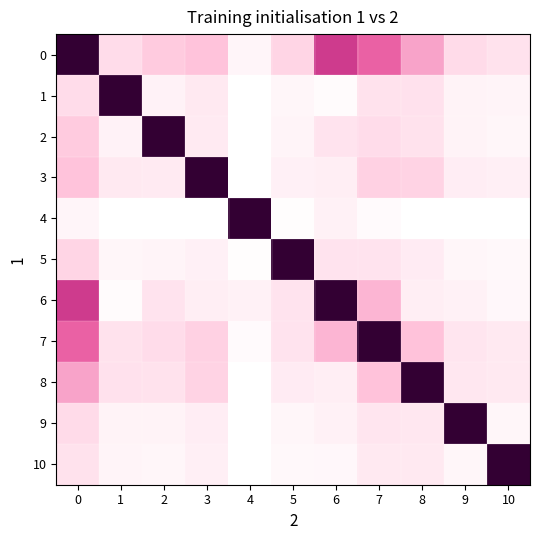

Rank the series by their maximum value, from highest to lowest.

0, 1, 2, 3, 4, 5, 6, 7, 8, 9, 10